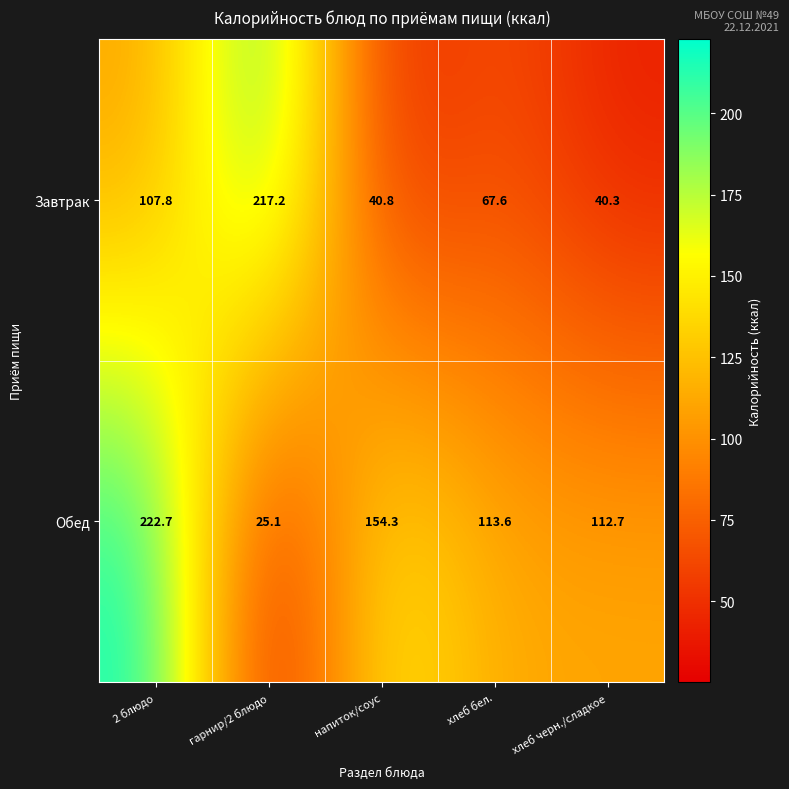

Between 2 блюдо and хлеб черн./сладкое, which series saw the biggest shift?

Обед